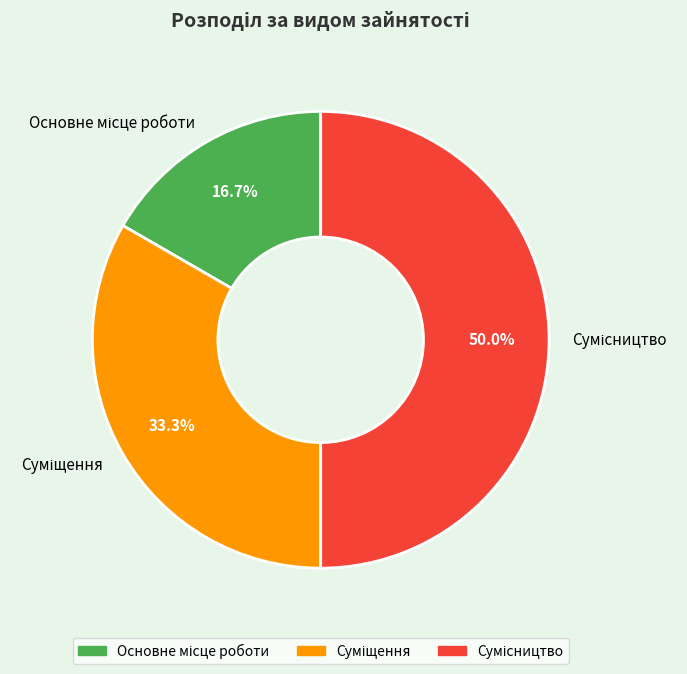

How many slices are in this pie chart?

3